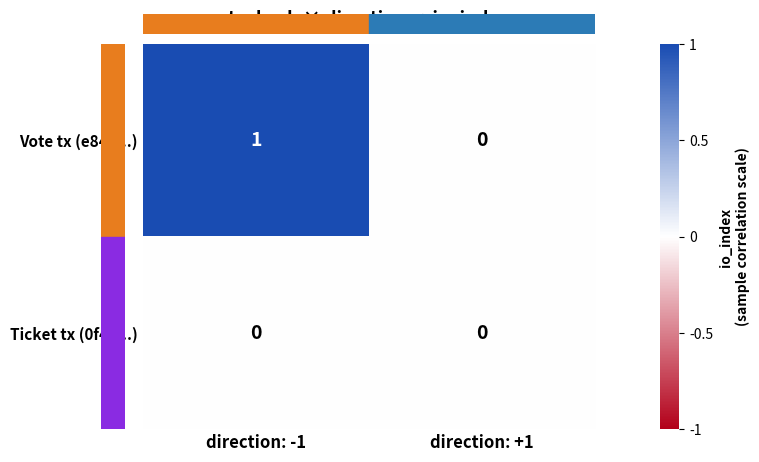

Which series has the largest total across all categories?

Vote tx (e84a...)